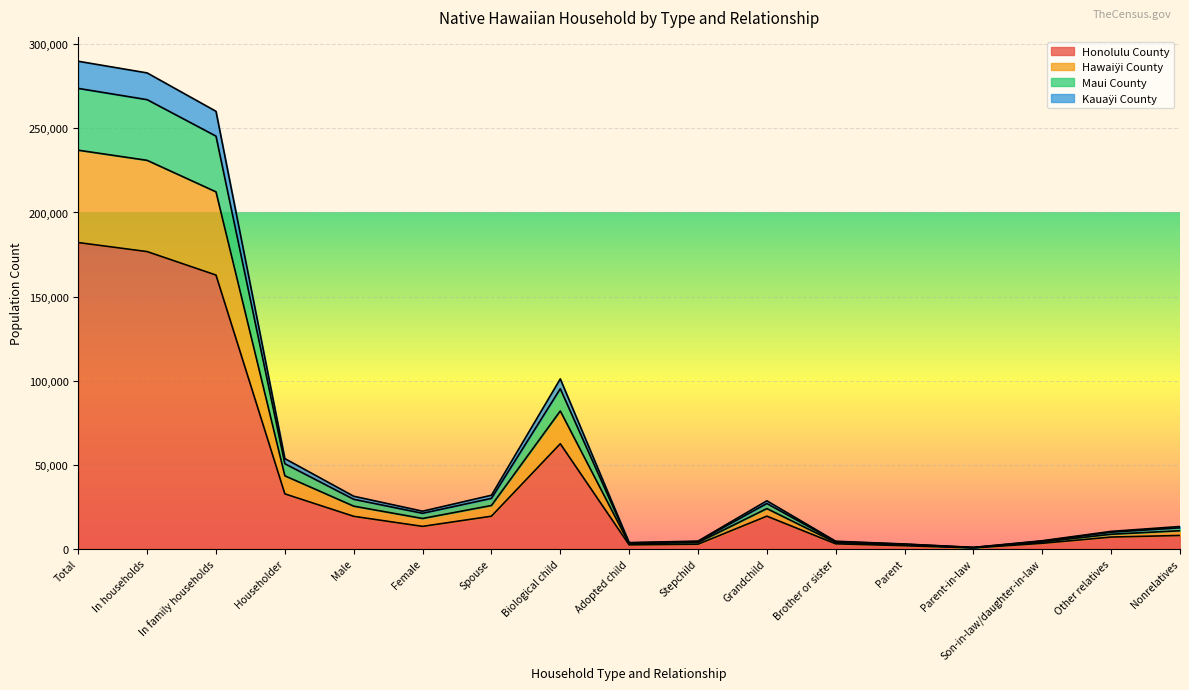

The value of Honolulu County at Householder is 14768. True or false?

False